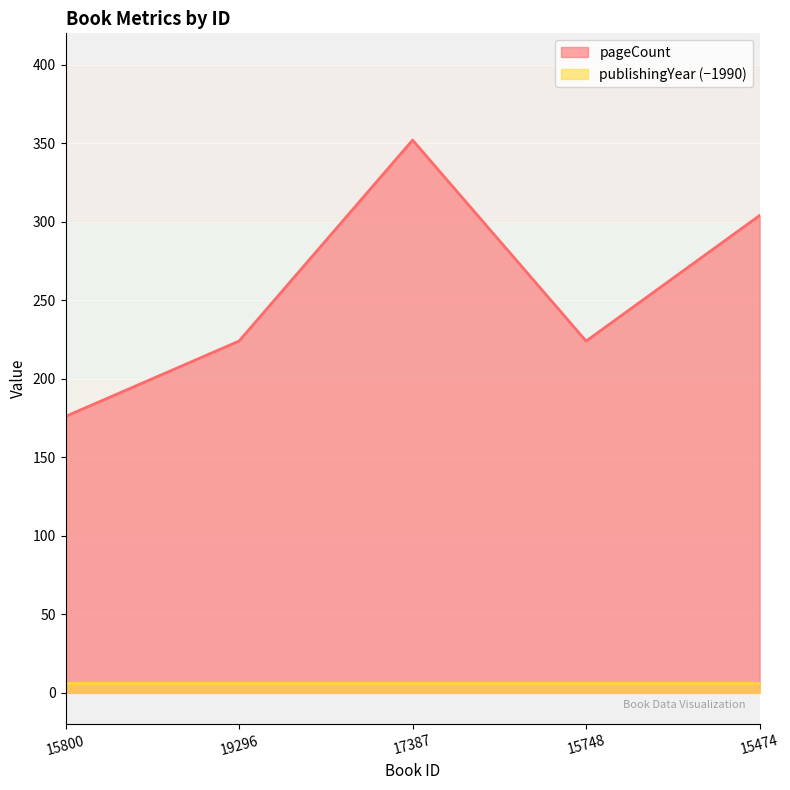

List the series in order of their overall mean, highest first.

pageCount, publishingYear (−1990)